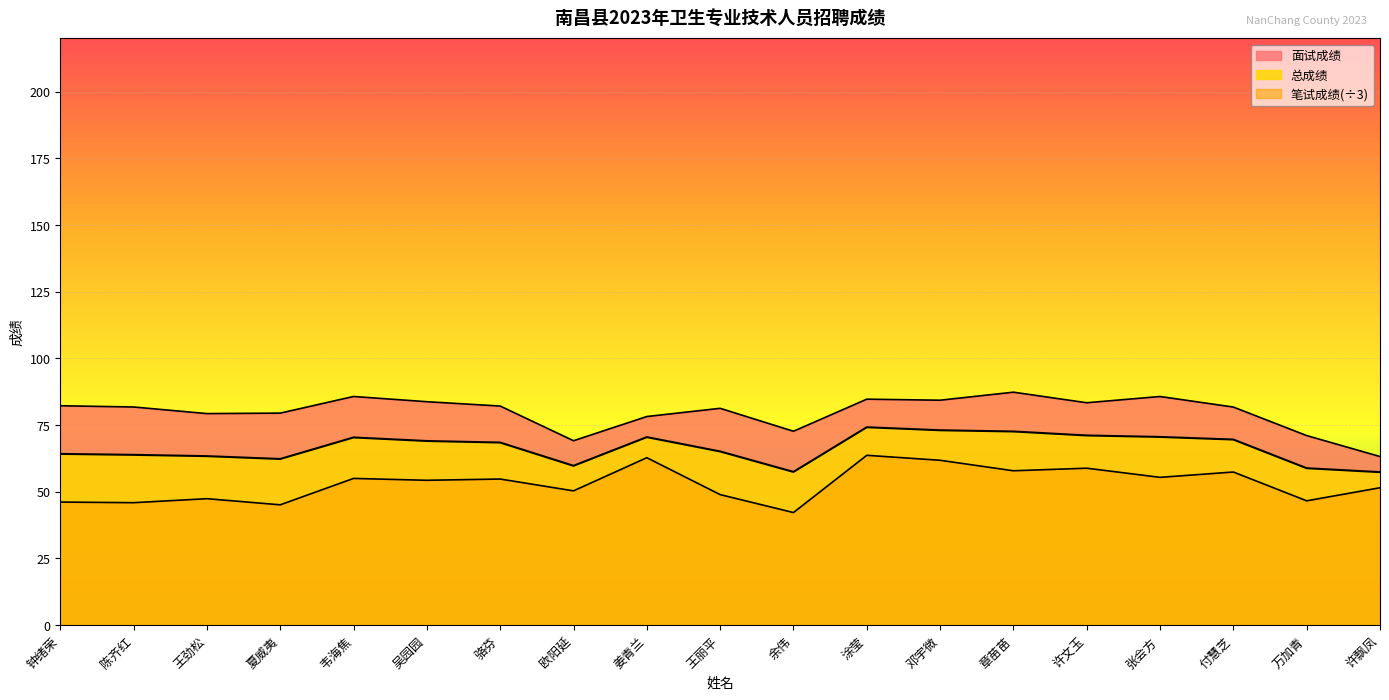

Which series changed the most between 王劲松 and 万加青?

面试成绩